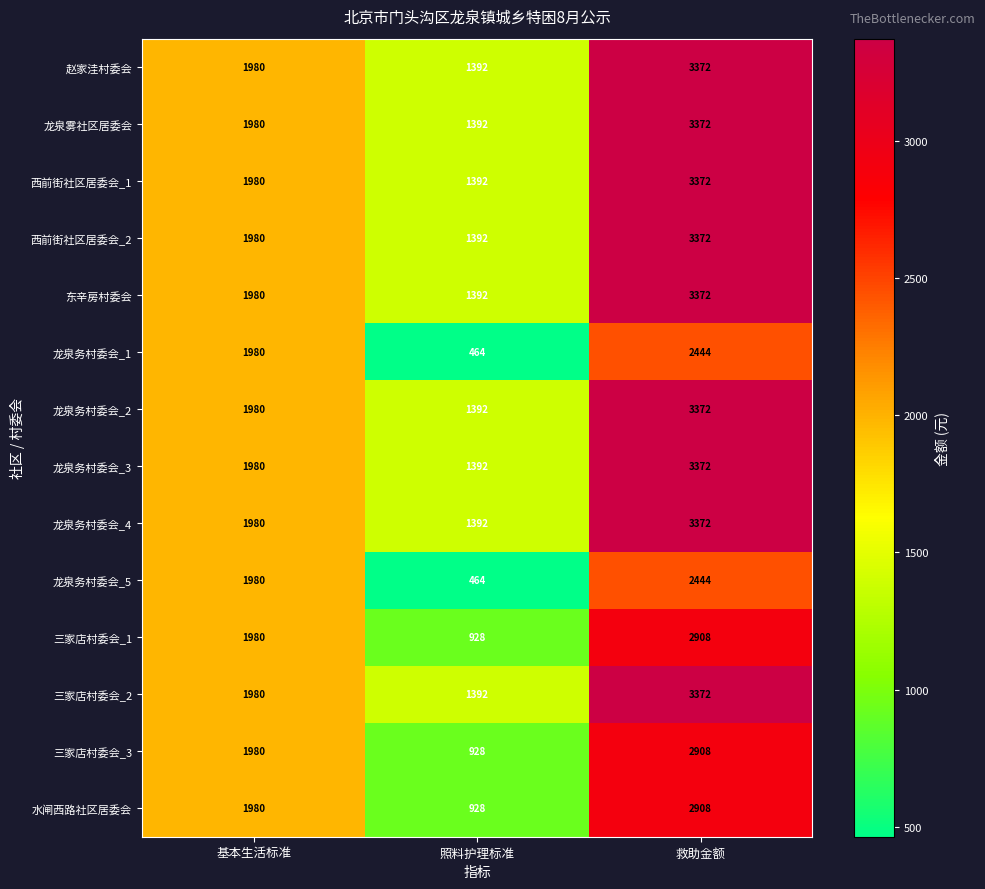

At how many categories does at least one series exceed 2615?

1